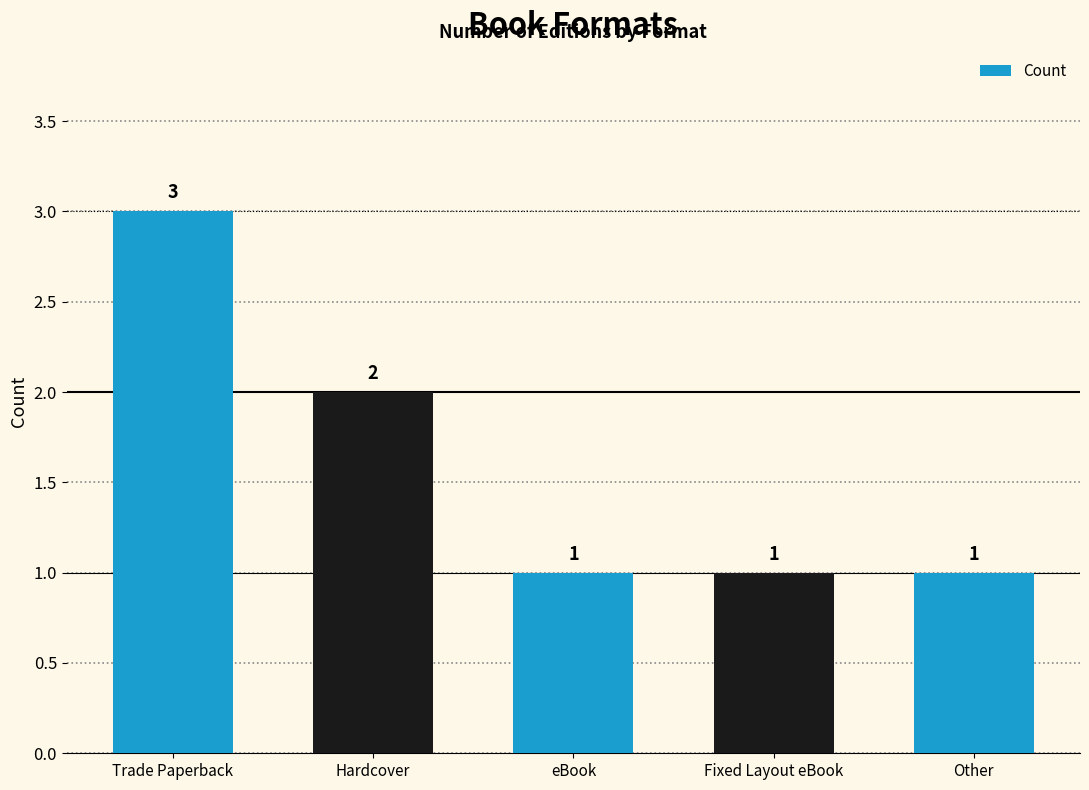

What is the sum of all values?

8